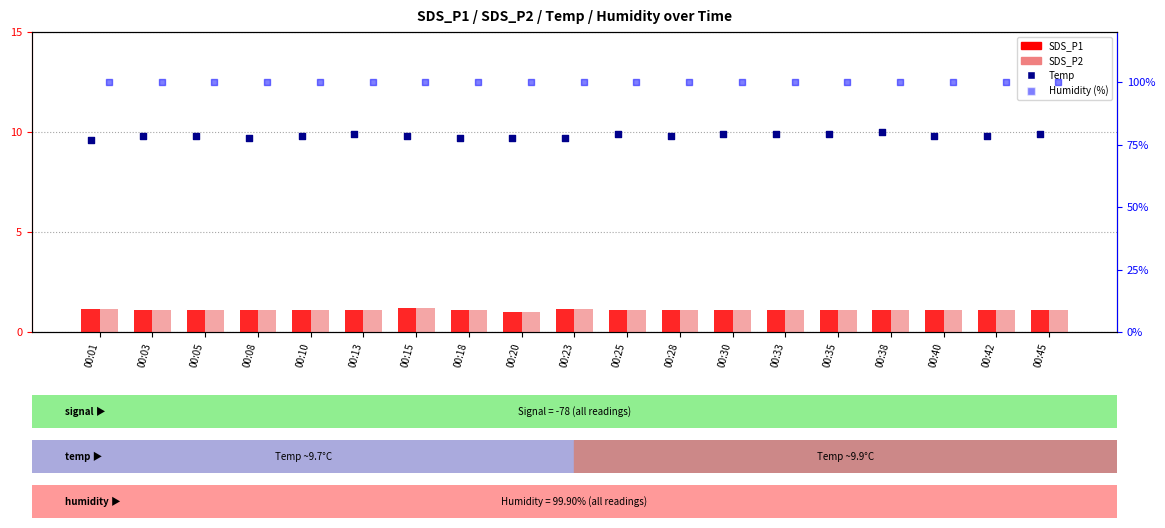

Which series reaches the maximum Y coordinate?

Humidity (%)